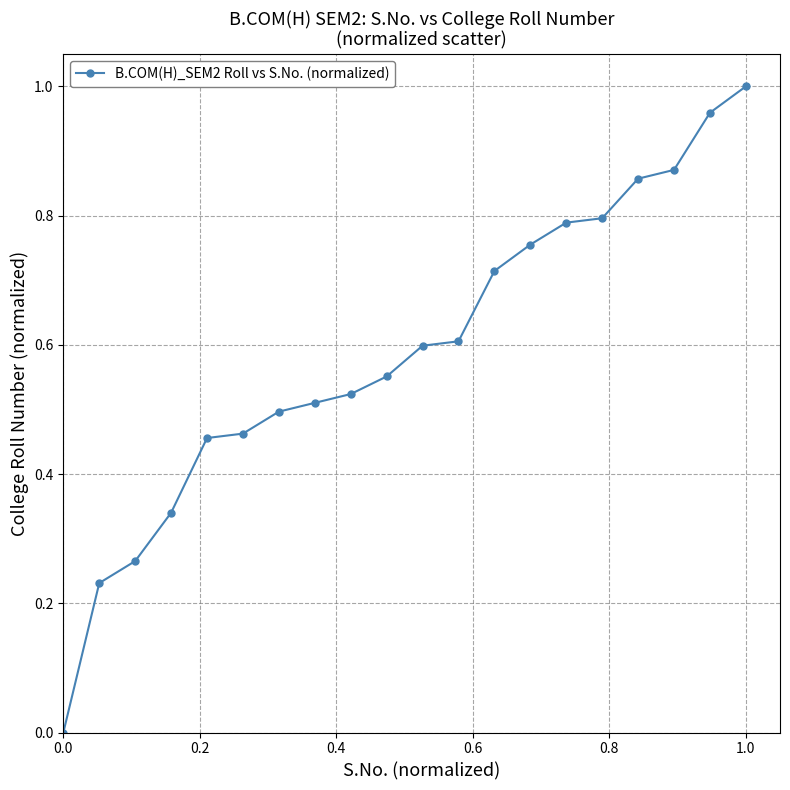

What is the sum of all values?

11.8